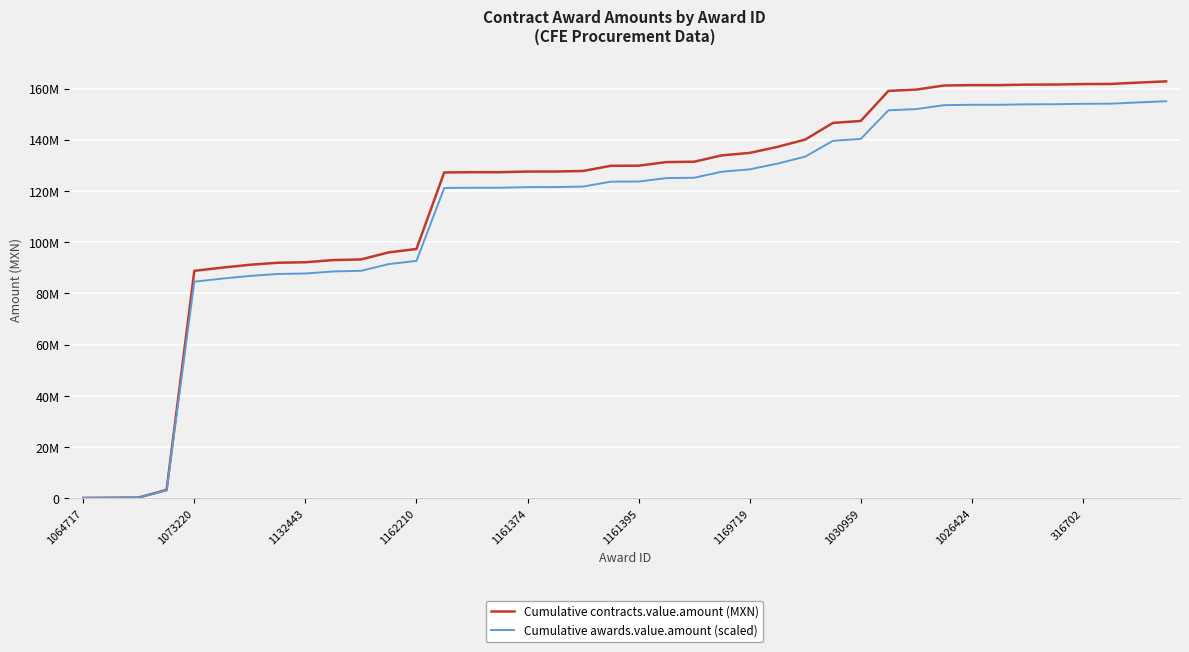

Which category has the highest value in the Cumulative awards.value.amount (scaled) series?

39